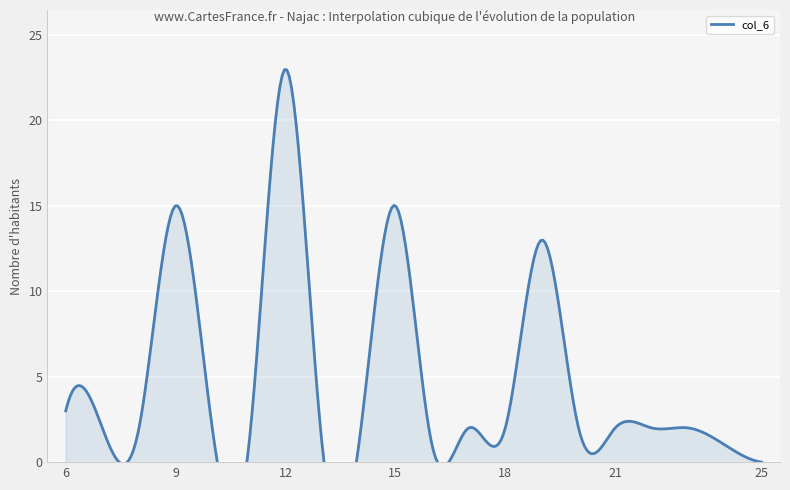

True or false: the data shows 2 at 21.

True